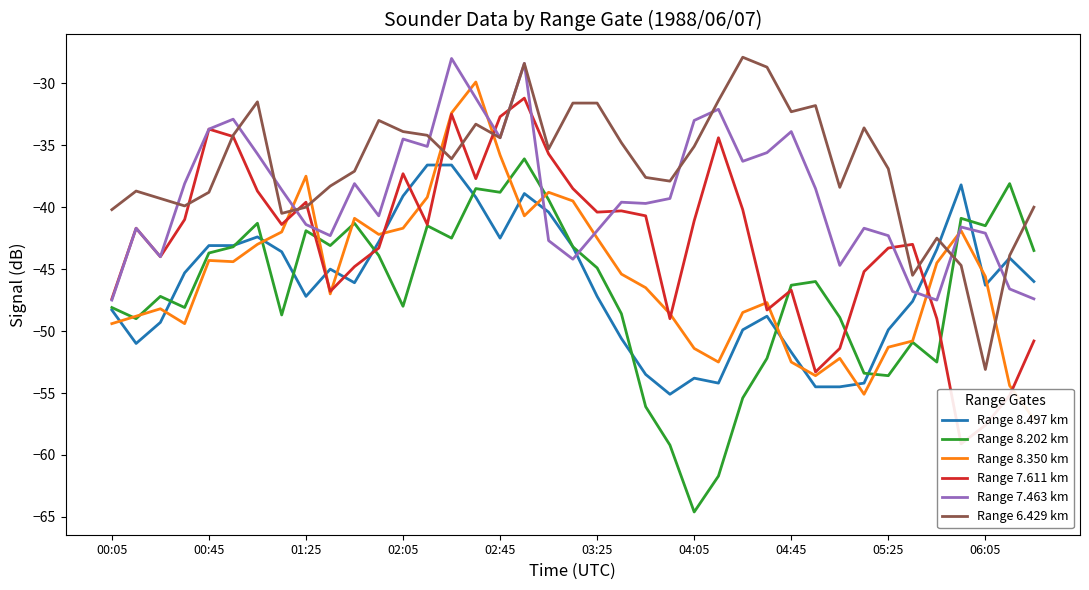

Is it true that Range 7.611 km equals -40.3 at 21?

True